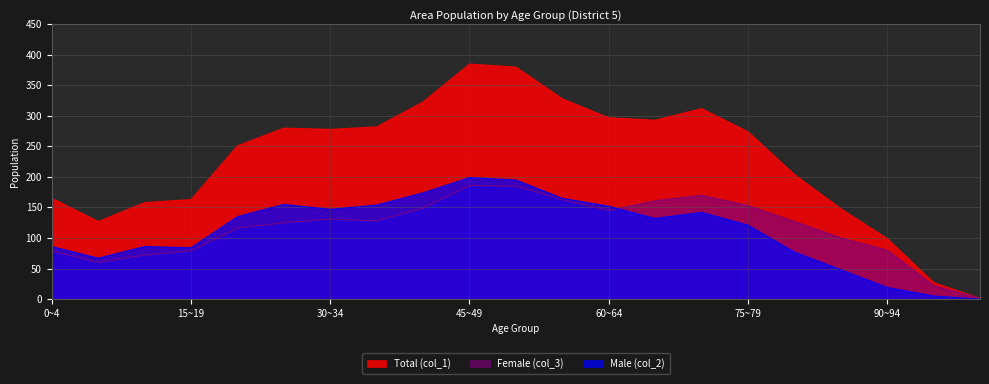

True or false: Male (col_2) and Total (col_1) cross at least once.

False